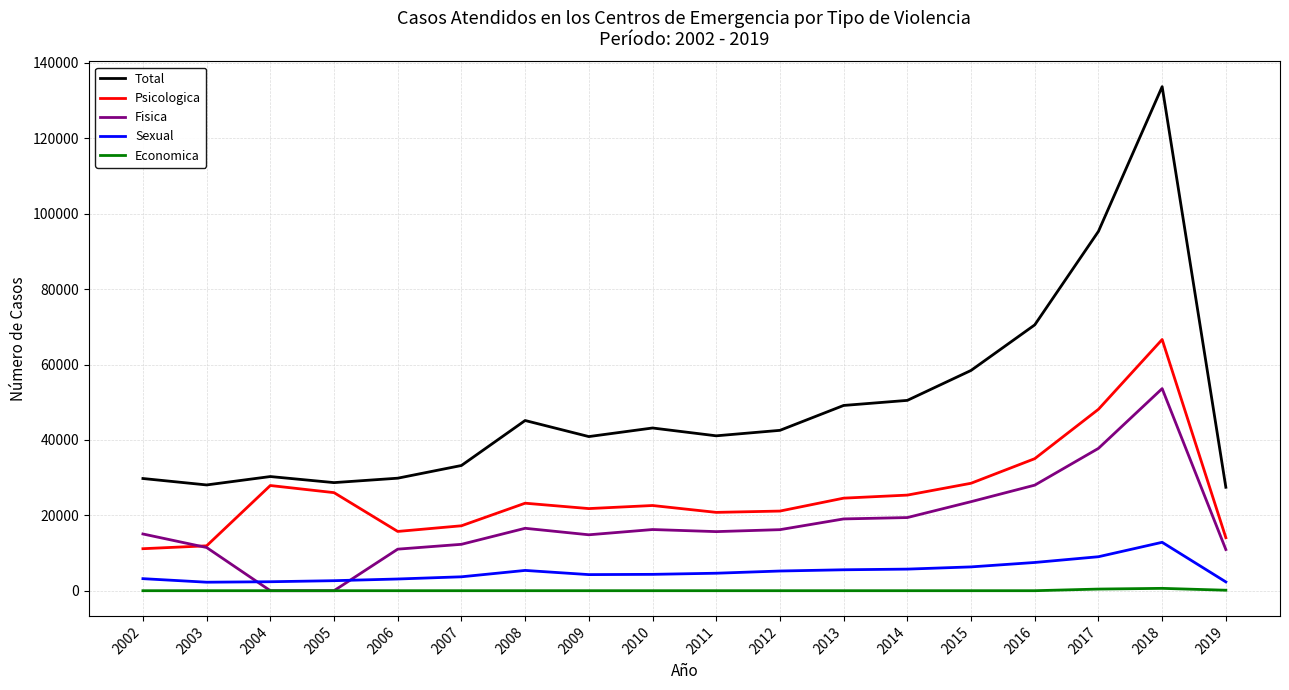

What is the difference between the highest and lowest values at 2008?

45144